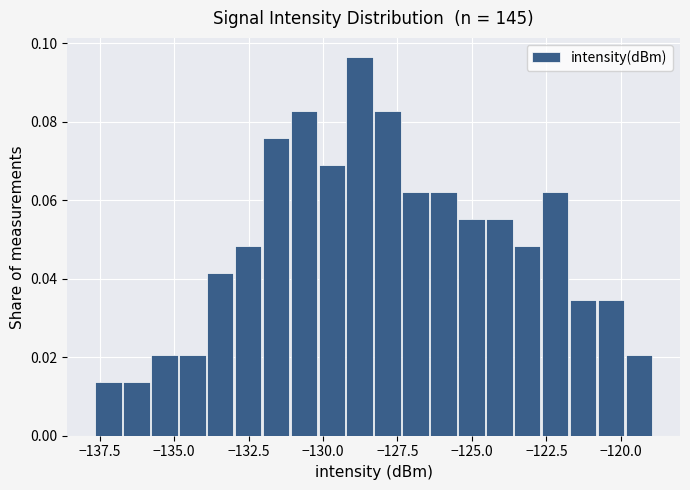

Around what value on the x-axis is the tallest bar? Give the approximate position of its centre, as read against the axis.

-129.0